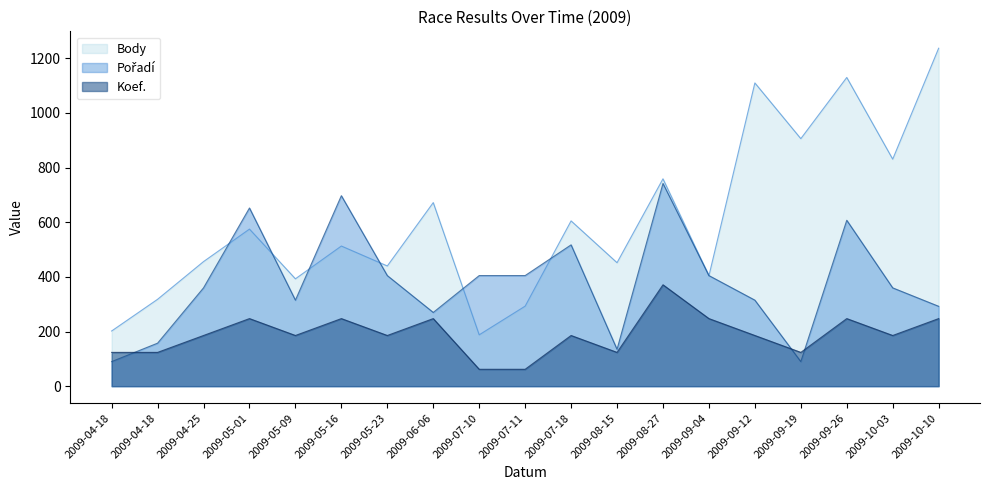

What is the average value of the Pořadí series?

380.0